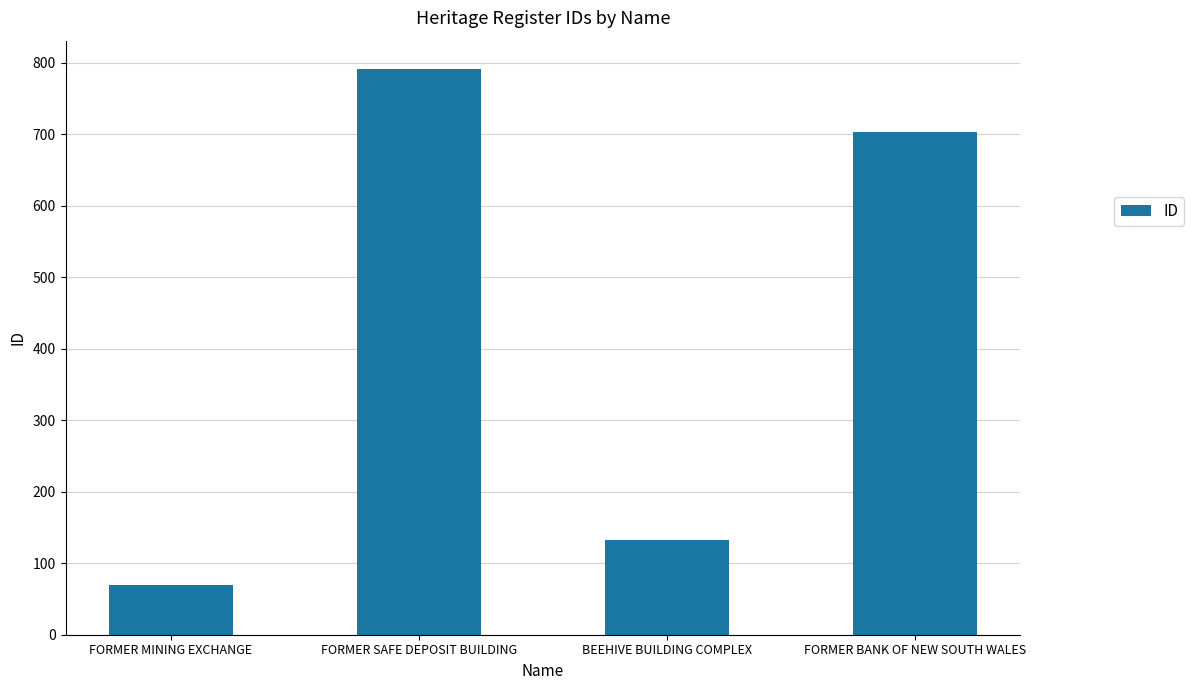

Rank the categories by value from lowest to highest.

FORMER MINING EXCHANGE, BEEHIVE BUILDING COMPLEX, FORMER BANK OF NEW SOUTH WALES, FORMER SAFE DEPOSIT BUILDING